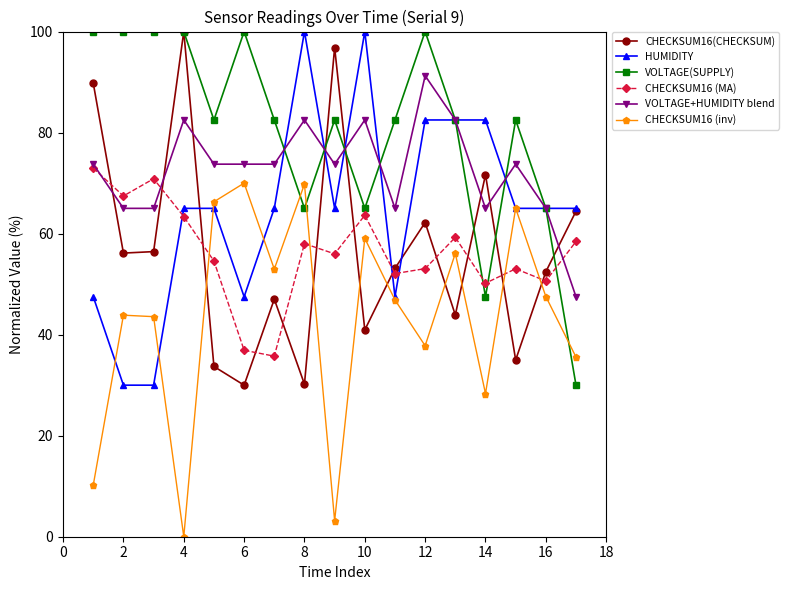

True or false: VOLTAGE(SUPPLY) has more than 0 points higher than both neighbors.

True